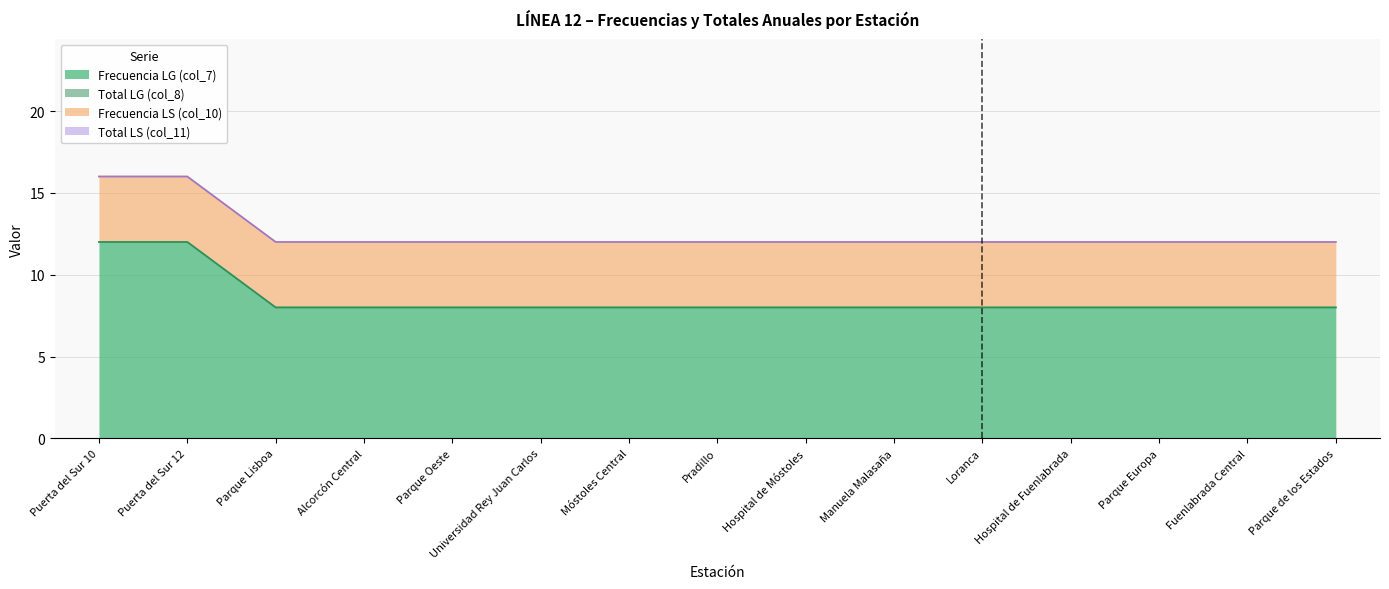

True or false: Total LS (col_11) and Frecuencia LS (col_10) cross at least once.

False